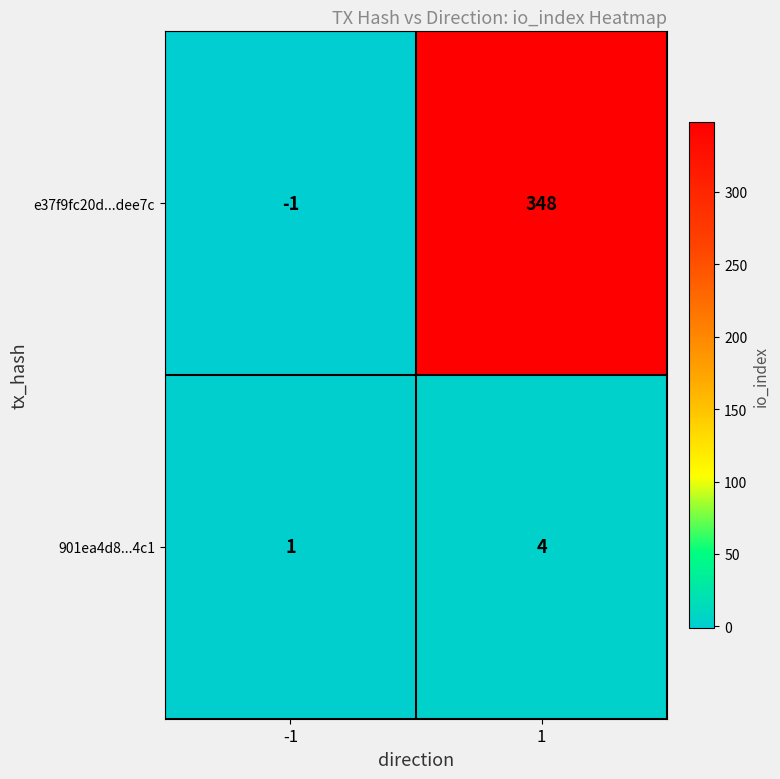

True or false: 901ea4d8...4c1 has a value of 1 at -1.

True